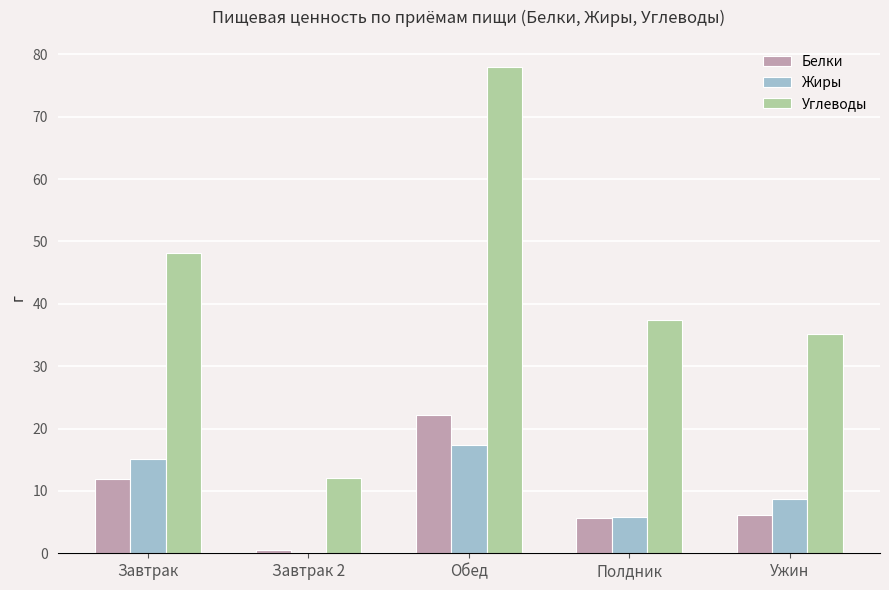

At which label does Белки reach its peak?

Обед